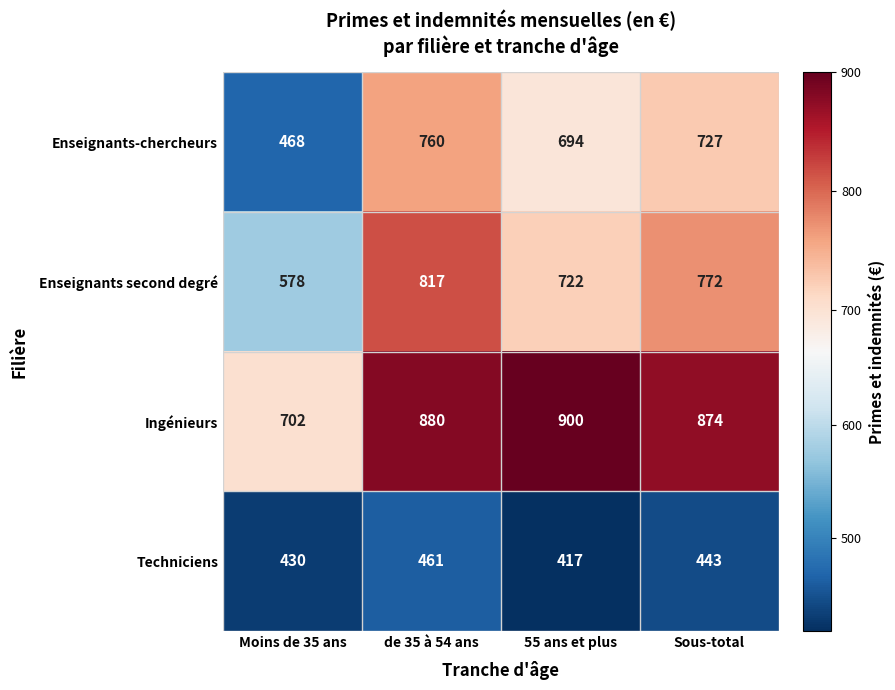

How many Techniciens values are between 430 and 461?

3